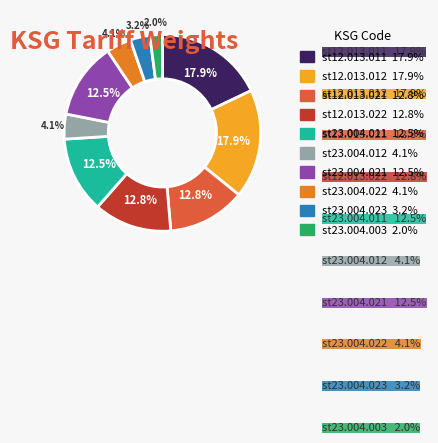

Does st23.004.012 account for over 50% of the chart?

No